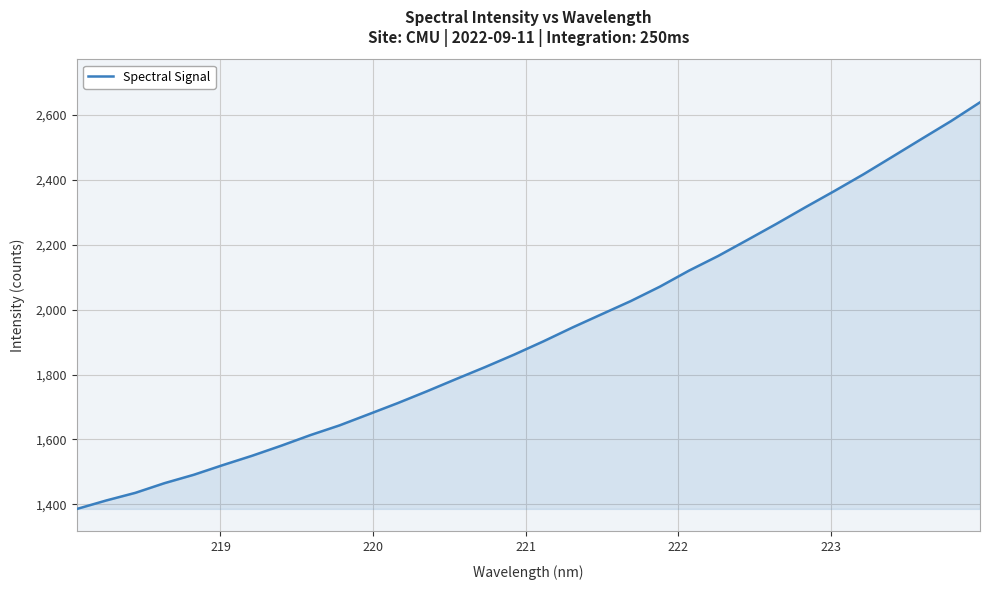

What is the average value?

1928.4